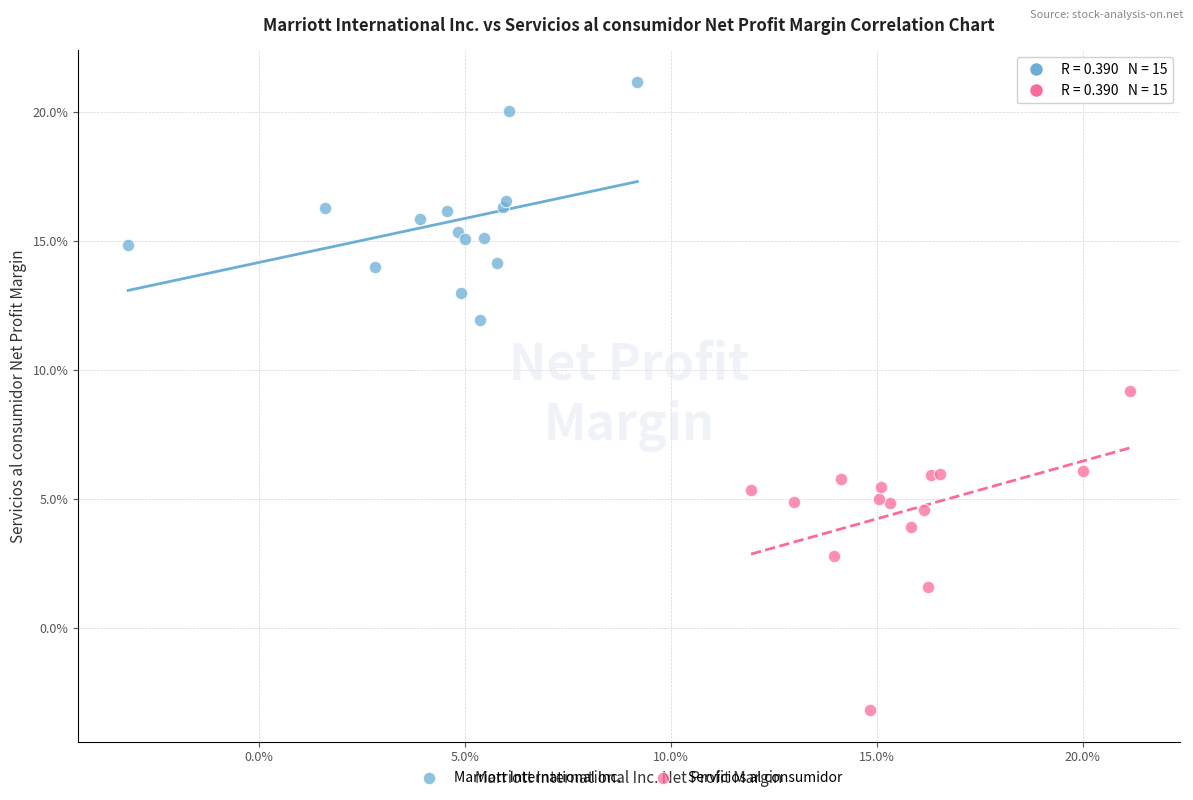

Which series contains the highest Y value?

Marriott International Inc.